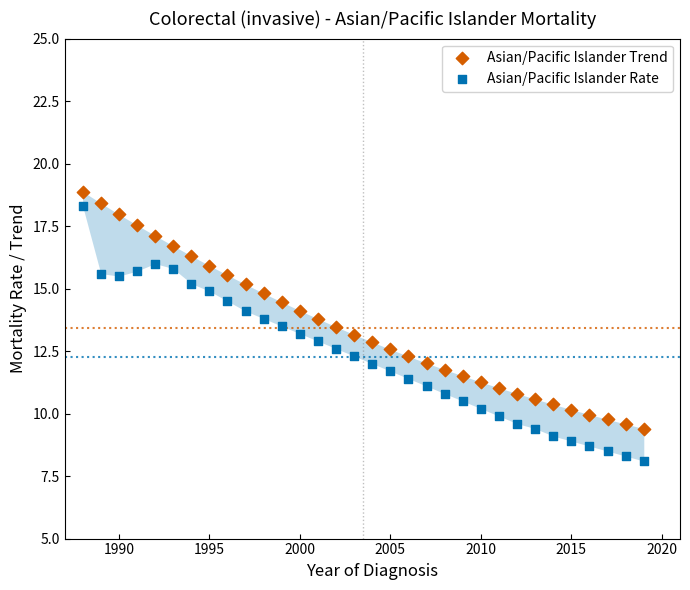

What is the X range (max minus min) for the scatter plot?

31.0